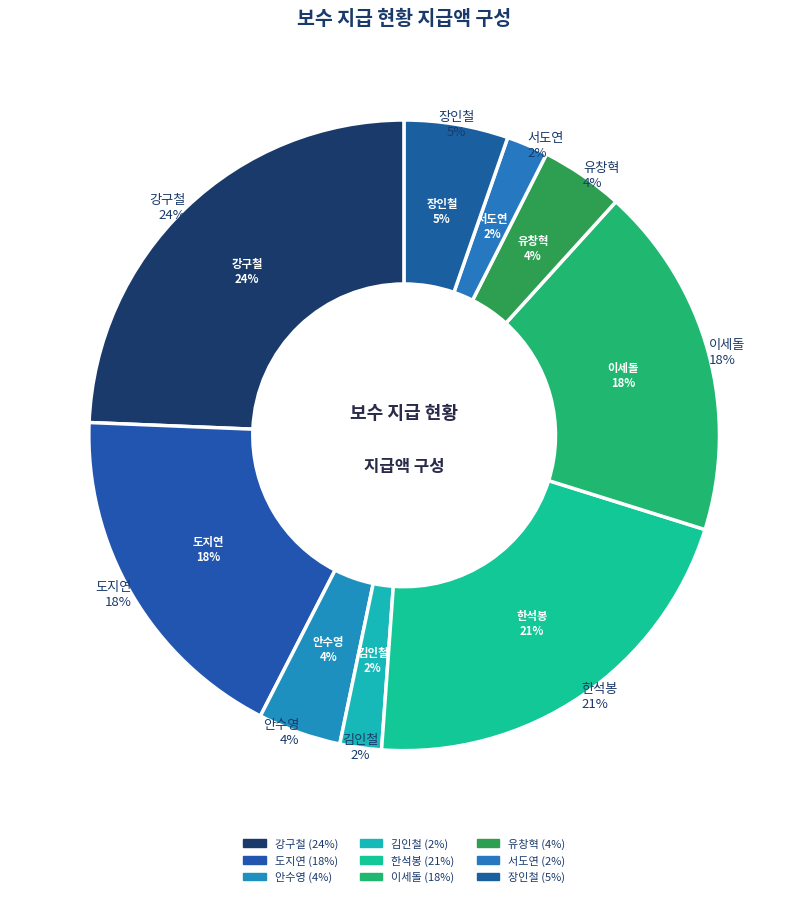

To the nearest percent, what is the difference between the 한석봉 and 안수영 slice percentages?

17%